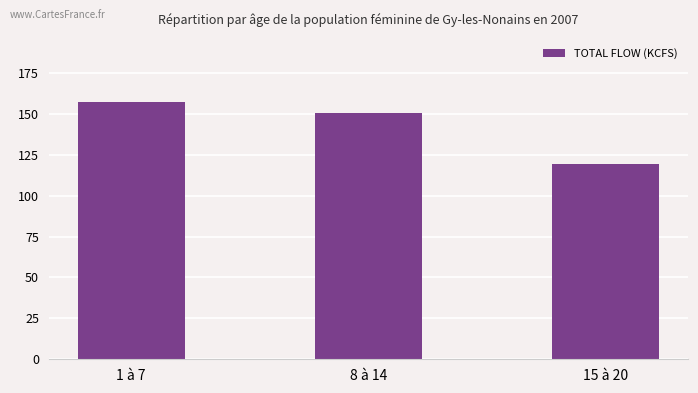

What value does the data have at 8 à 14?

150.6